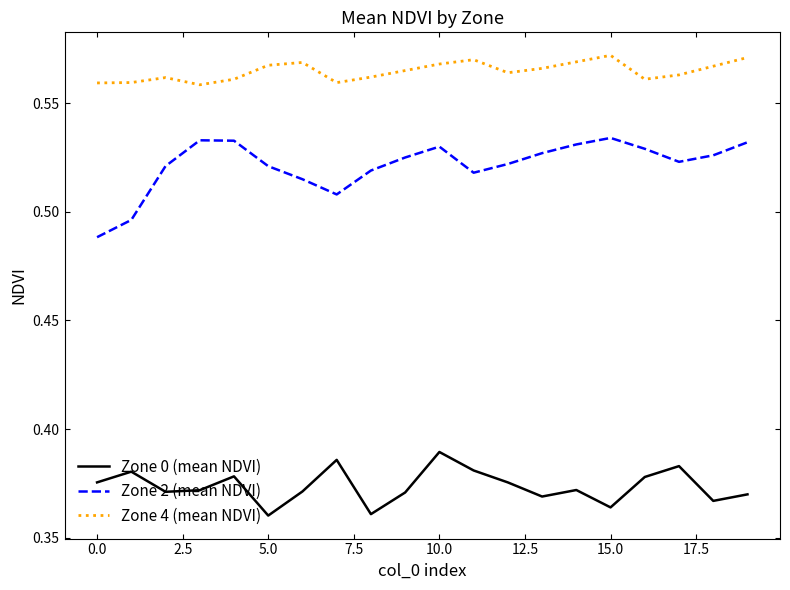

Which series has the largest total across all categories?

Zone 4 (mean NDVI)